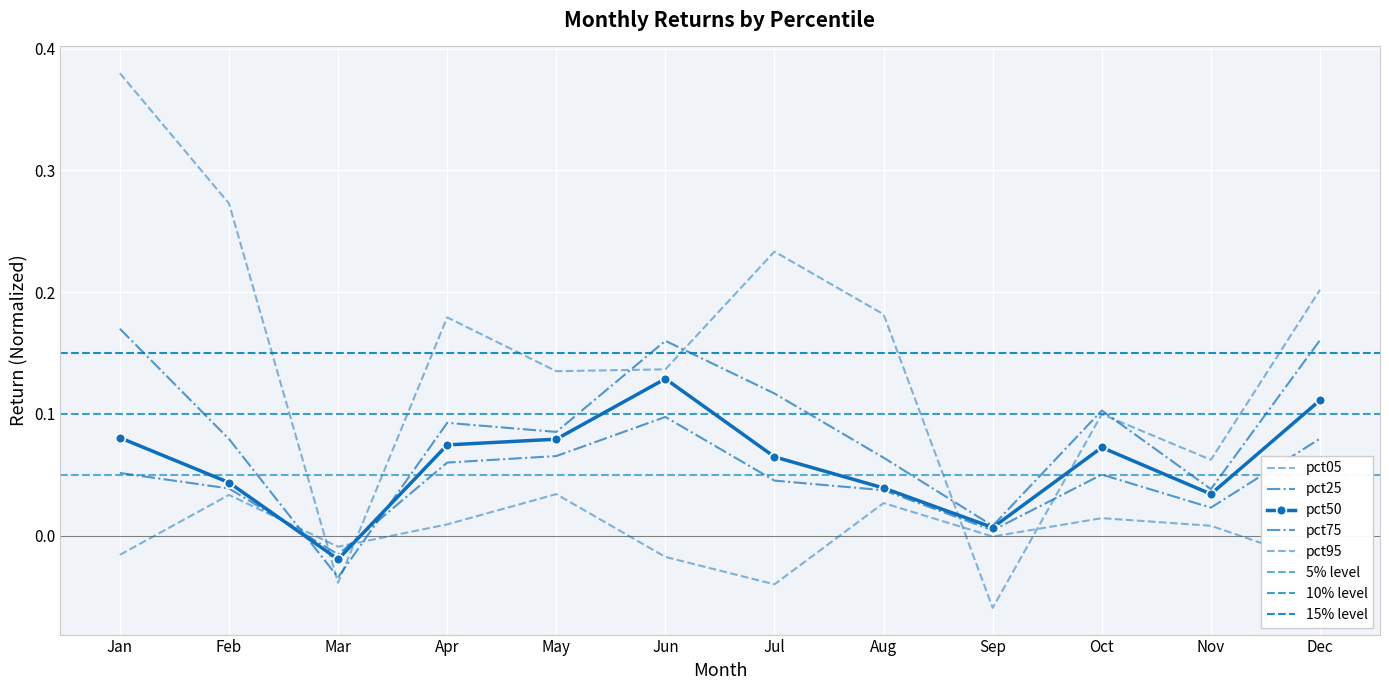

How many distinct data groups are displayed?

5